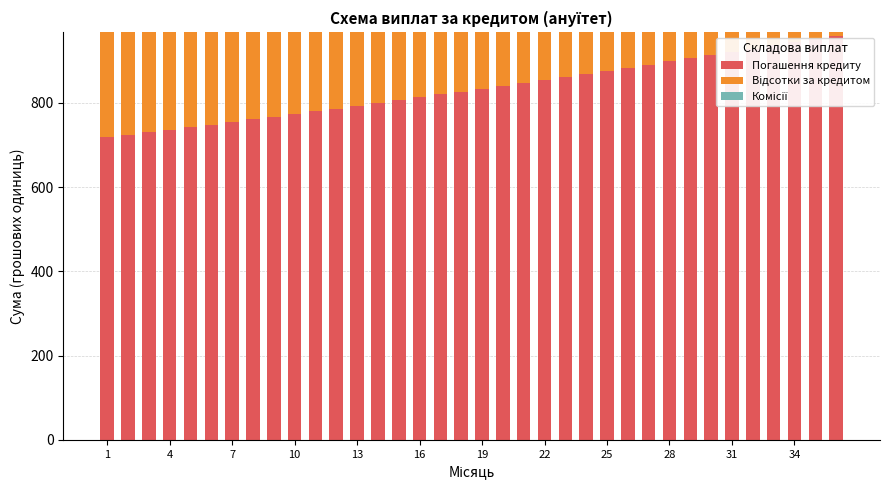

What is the difference between the maximum and second lowest values in the Погашення кредиту series?

235.9